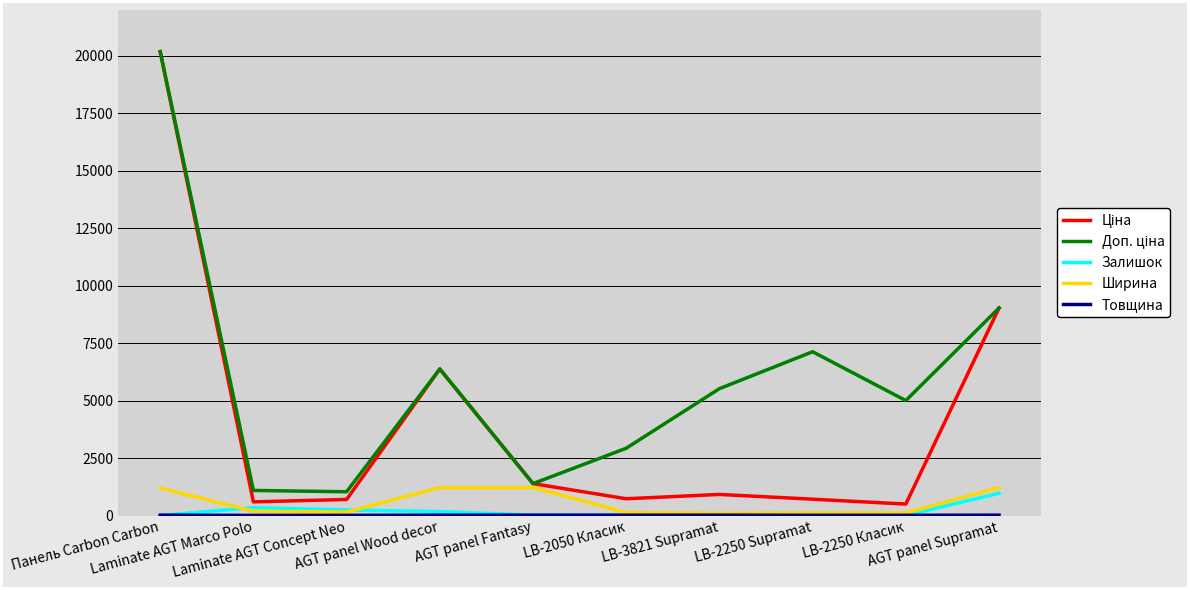

What is the highest value of the Ширина series?

1220.0